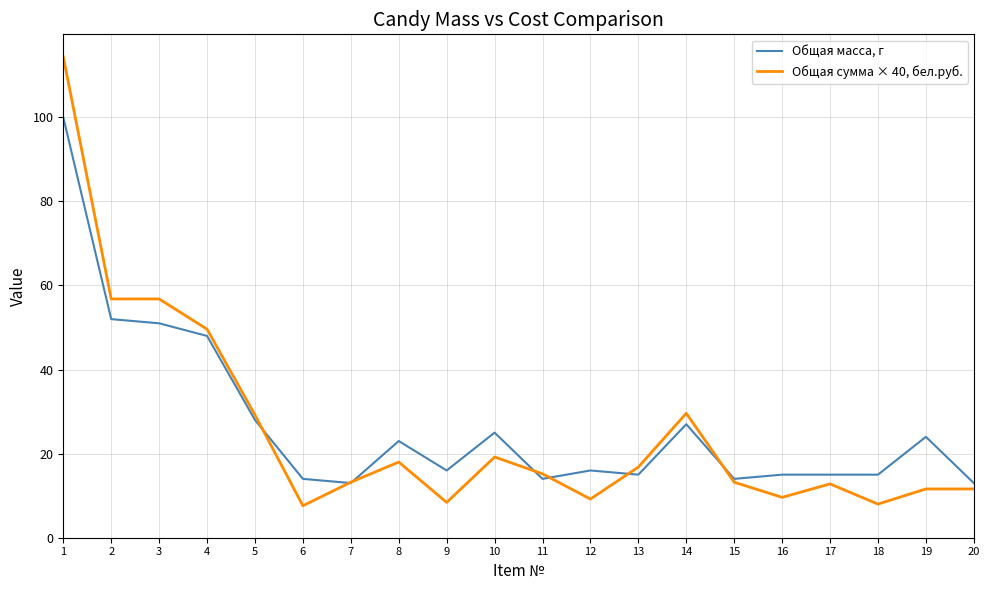

What is the difference between the maximum and minimum values in the Общая масса, г series?

87.0